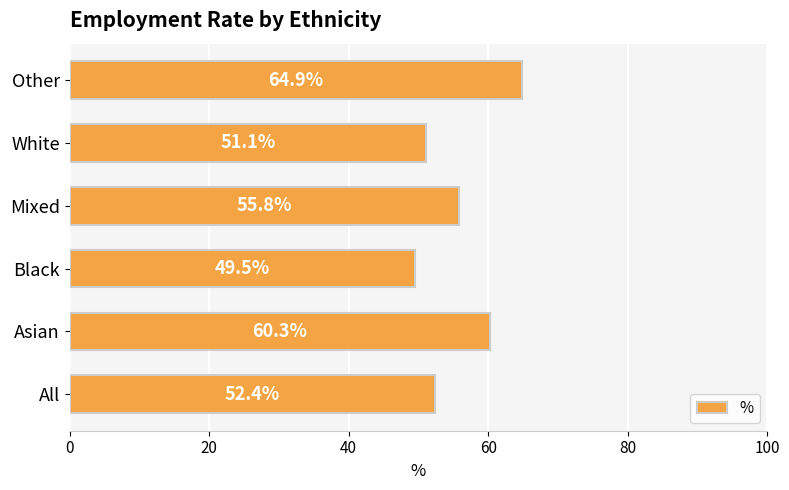

What is the approximate value at Asian?

60.3